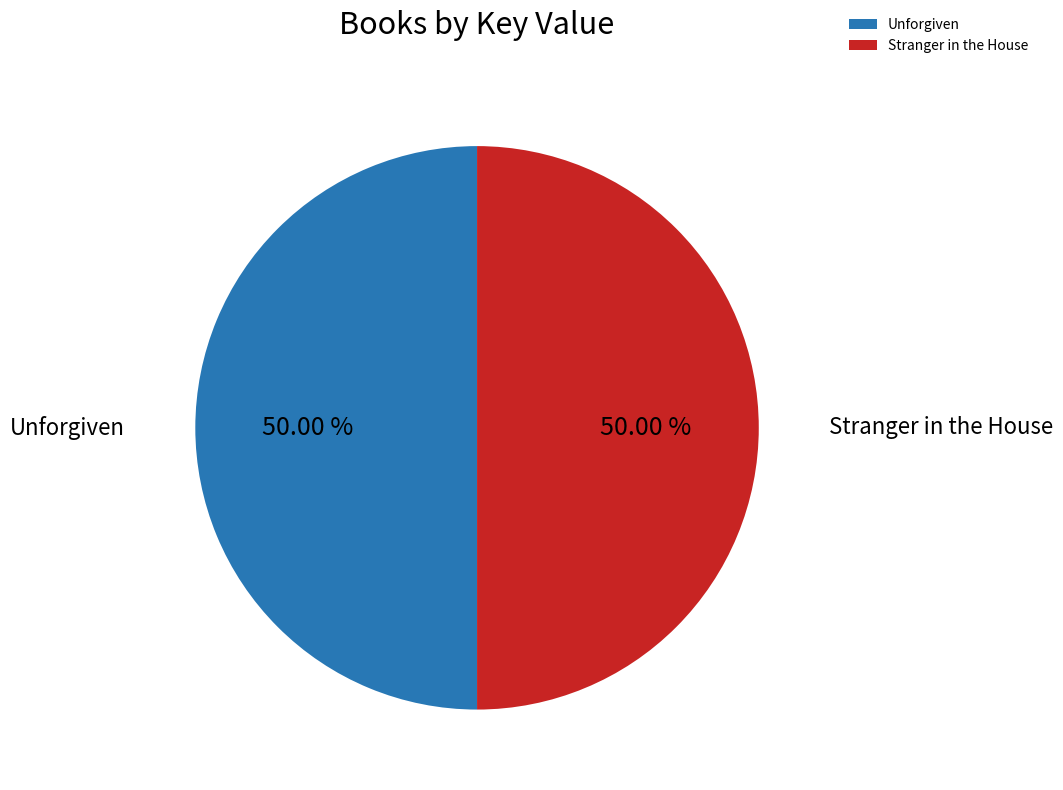

True or false: Stranger in the House accounts for 61% of the total.

False